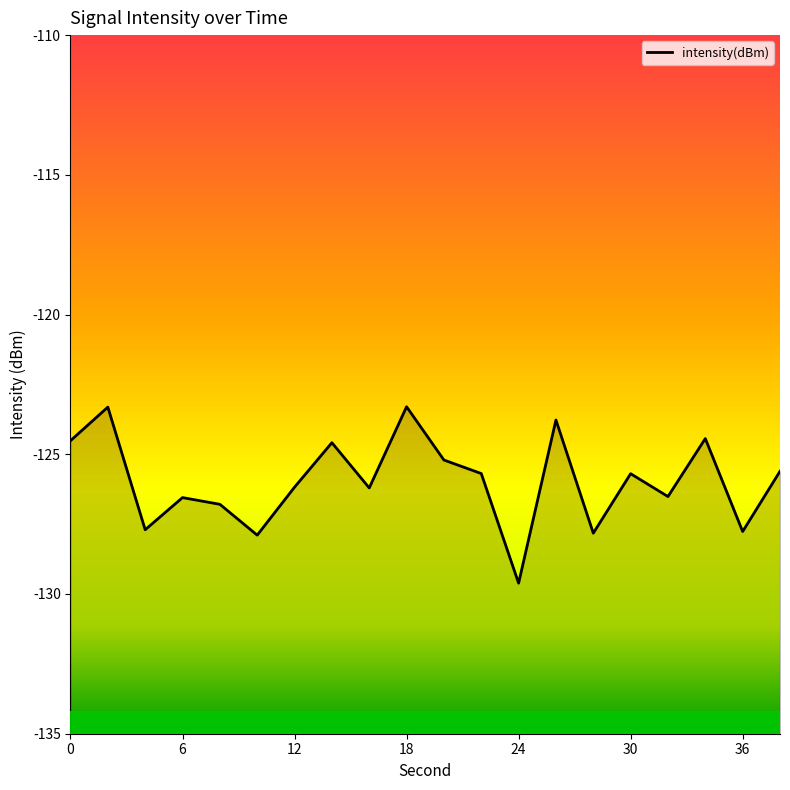

True or false: there are more than 2 points higher than both neighbors.

True